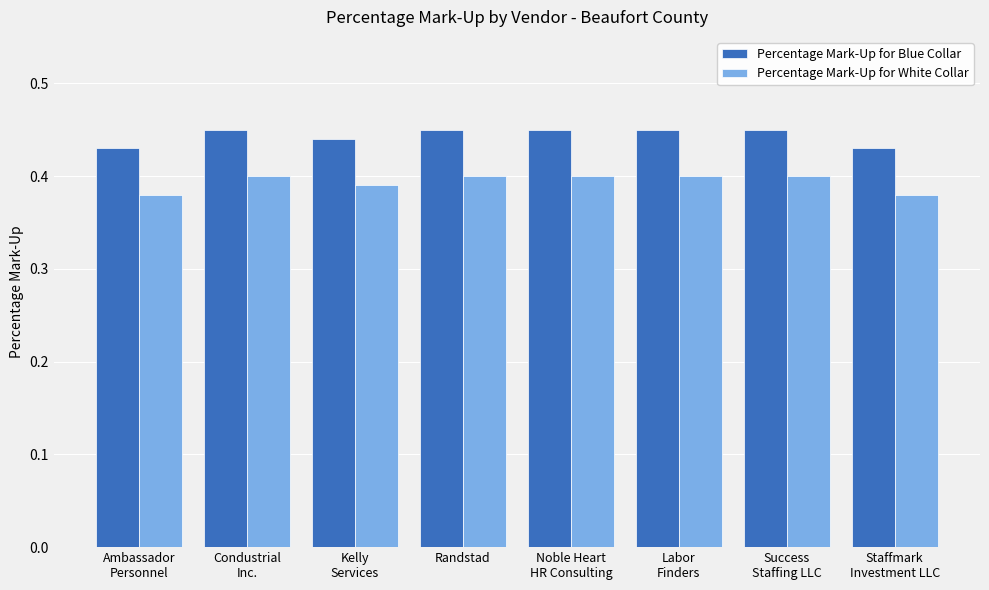

List the series in order of their peak value, lowest first.

Percentage Mark-Up for White Collar, Percentage Mark-Up for Blue Collar